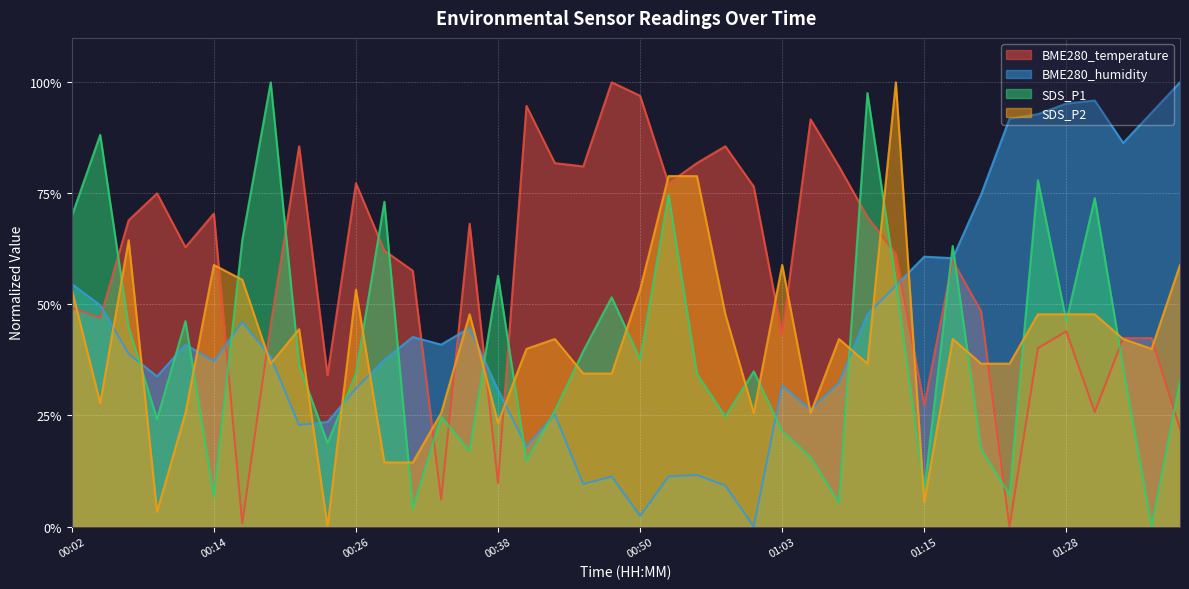

True or false: BME280_temperature and SDS_P2 intersect in this chart.

True